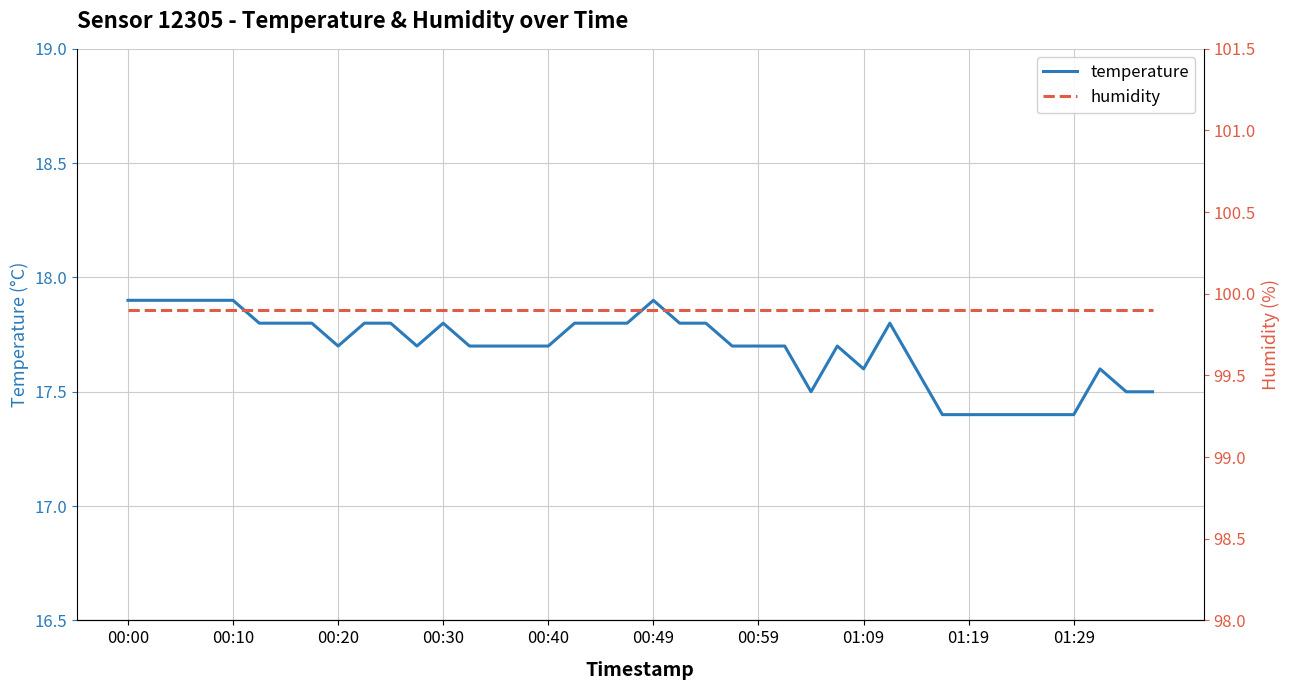

Reading left to right, list all the values displayed in this chart.

temperature: 17.9	17.9	17.9	17.9	17.9	17.8	17.8	17.8	17.7	17.8	17.8	17.7	17.8	17.7	17.7	17.7	17.7	17.8	17.8	17.8	17.9	17.8	17.8	17.7	17.7	17.7	17.5	17.7	17.6	17.8	17.6	17.4	17.4	17.4	17.4	17.4	17.4	17.6	17.5	17.5
humidity: 99.9	99.9	99.9	99.9	99.9	99.9	99.9	99.9	99.9	99.9	99.9	99.9	99.9	99.9	99.9	99.9	99.9	99.9	99.9	99.9	99.9	99.9	99.9	99.9	99.9	99.9	99.9	99.9	99.9	99.9	99.9	99.9	99.9	99.9	99.9	99.9	99.9	99.9	99.9	99.9